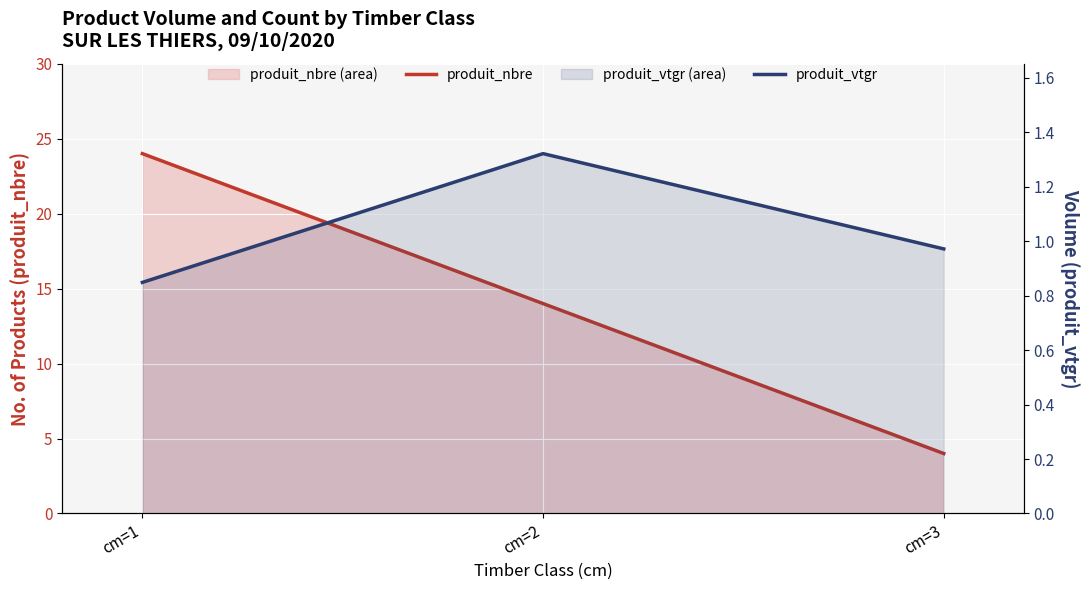

What is the total value across all series at cm=1?

24.8